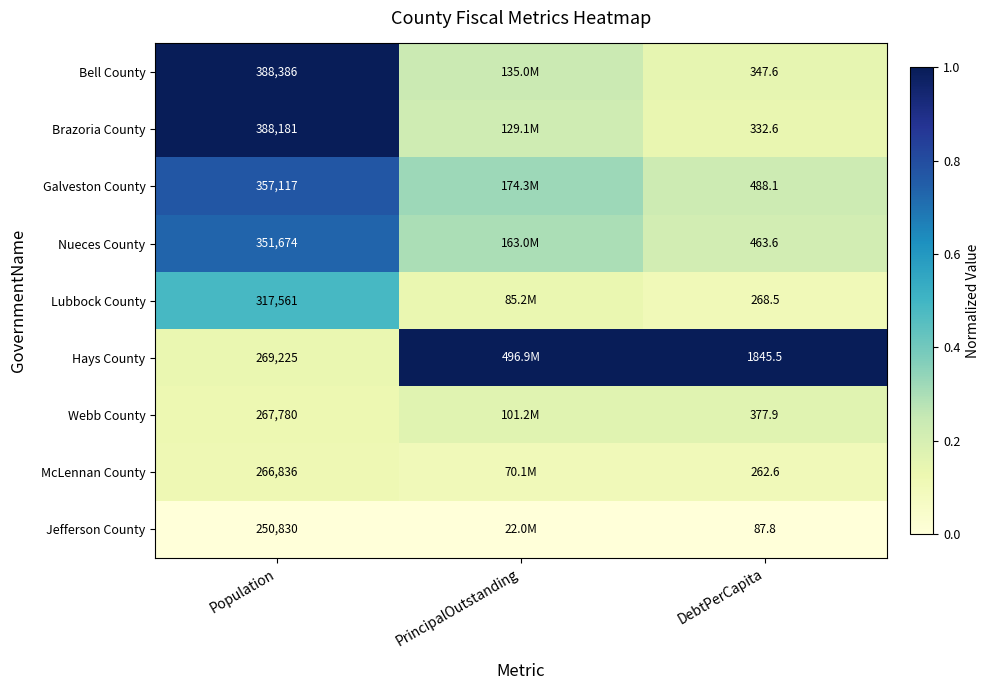

At Population, list the series in order from largest to smallest.

Bell County, Brazoria County, Galveston County, Nueces County, Lubbock County, Hays County, Webb County, McLennan County, Jefferson County